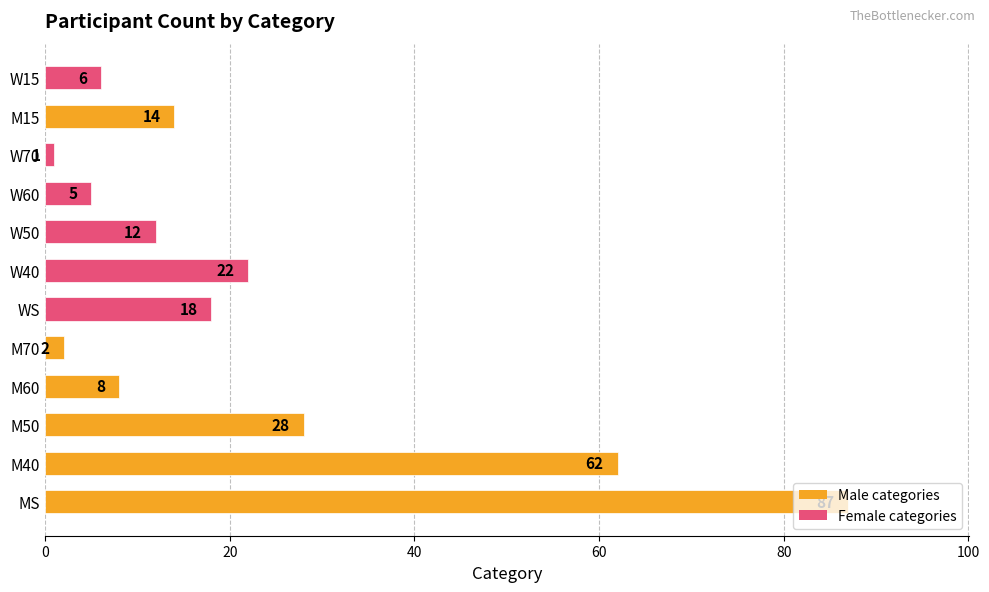

What is the average value?

22